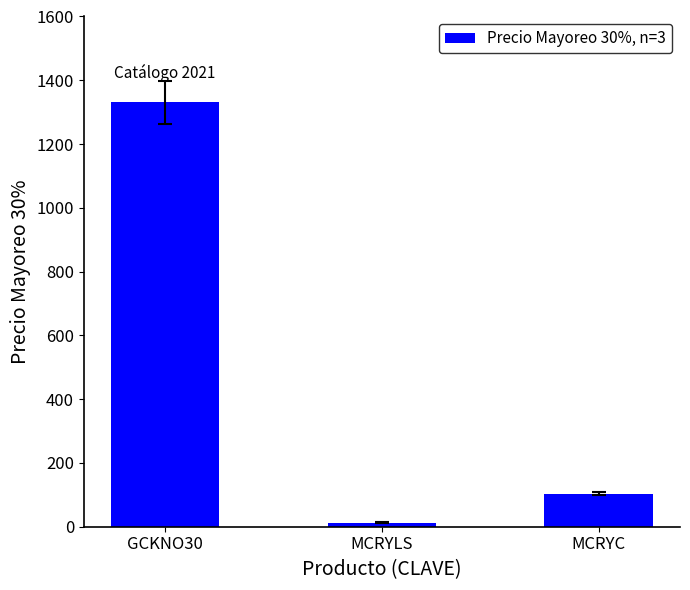

What is the label of the 1st bar from the left?

GCKNO30